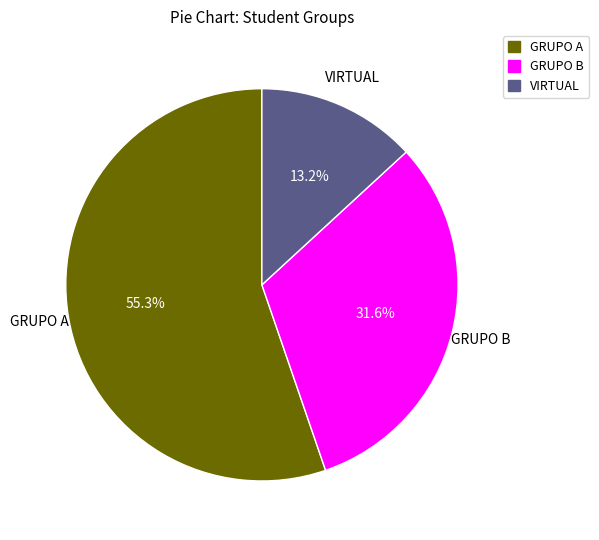

Approximately how many times larger is the value at GRUPO A compared to VIRTUAL?

4.2